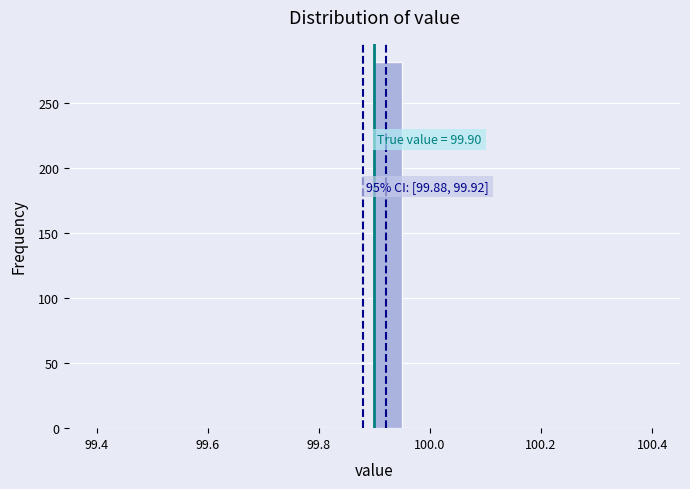

Read against the x-axis, roughly where is the centre of the tallest bar?

99.92